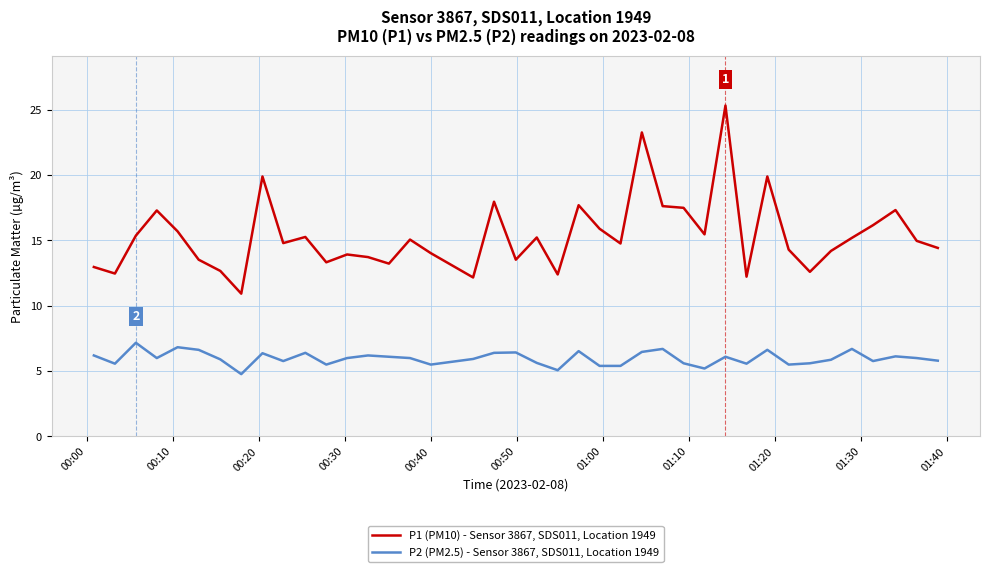

Is this an area chart (filled region under the line)?

No